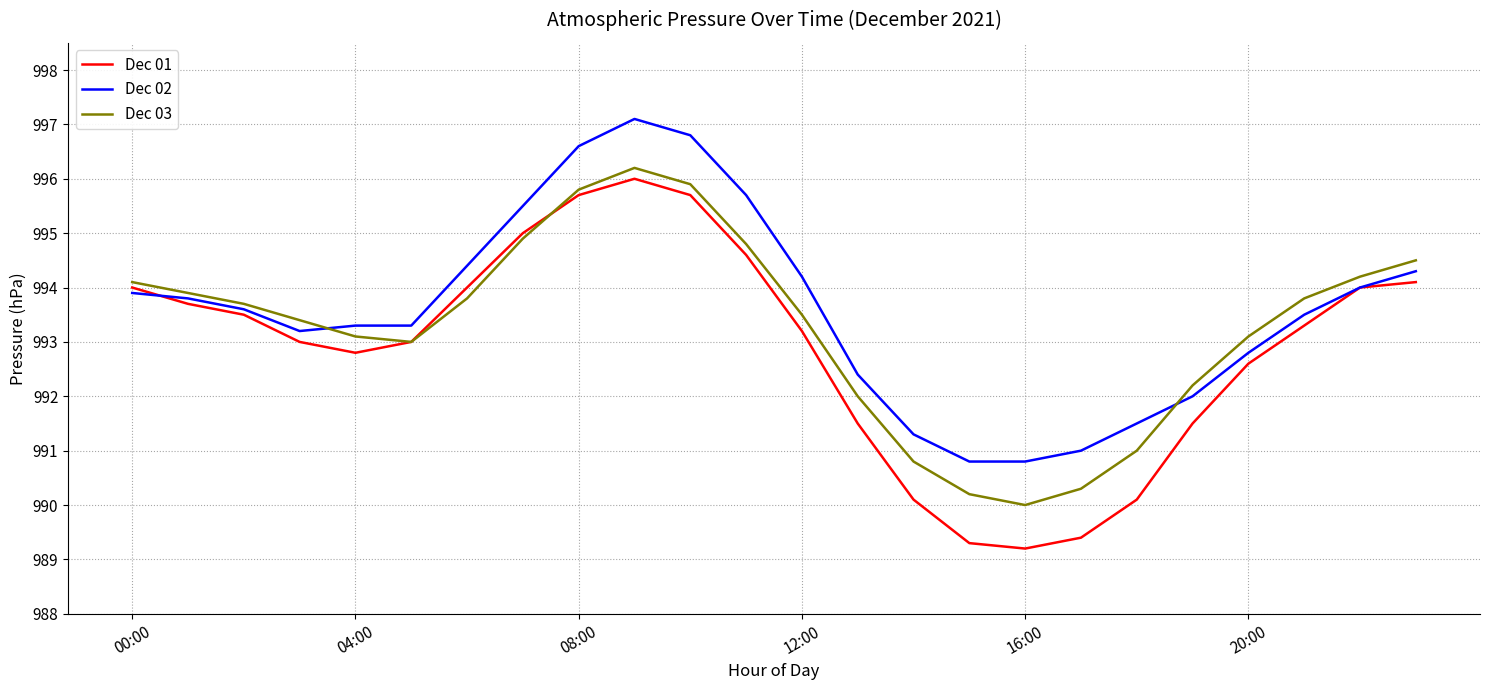

Reading left to right, transcribe all the data shown in this chart.

Dec 01: 994.0	993.7	993.5	993.0	992.8	993.0	994.0	995.0	995.7	996.0	995.7	994.6	993.2	991.5	990.1	989.3	989.2	989.4	990.1	991.5	992.6	993.3	994.0	994.1
Dec 02: 993.9	993.8	993.6	993.2	993.3	993.3	994.4	995.5	996.6	997.1	996.8	995.7	994.2	992.4	991.3	990.8	990.8	991.0	991.5	992.0	992.8	993.5	994.0	994.3
Dec 03: 994.1	993.9	993.7	993.4	993.1	993.0	993.8	994.9	995.8	996.2	995.9	994.8	993.5	992.0	990.8	990.2	990.0	990.3	991.0	992.2	993.1	993.8	994.2	994.5